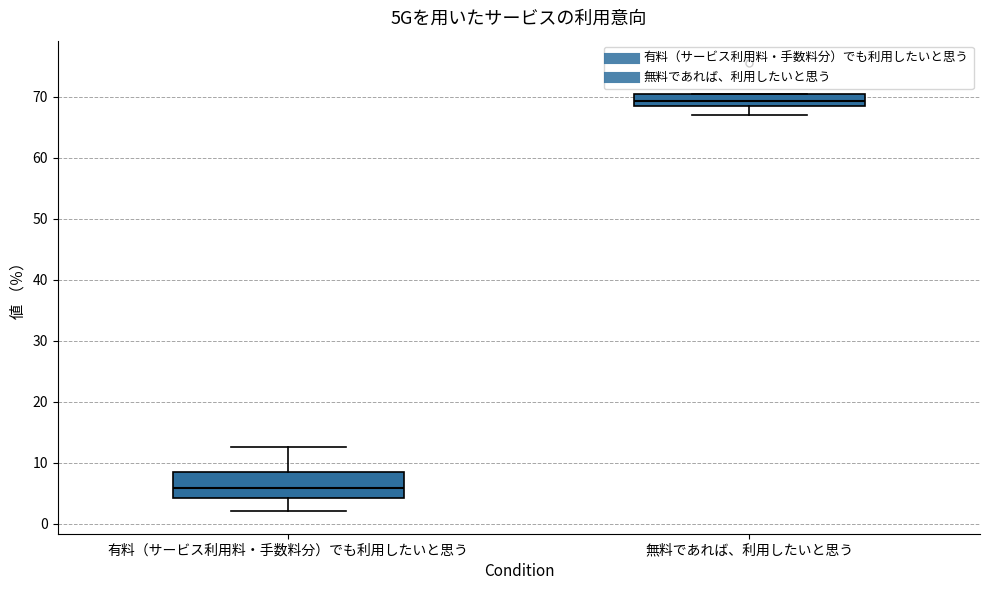

Reading left to right, read every box against the y-axis: the position of its median line, the range the box covers, and the ends of its whiskers. The values are not printed on the chart, so give them approximately, as read against the axis.

有料（サービス利用料・手数料分）でも利用したいと思う: median 6, box 4 to 8, whiskers 2 to 13
無料であれば、利用したいと思う: median 69 (inside the box), box 69 to 70, whiskers 67 to 71